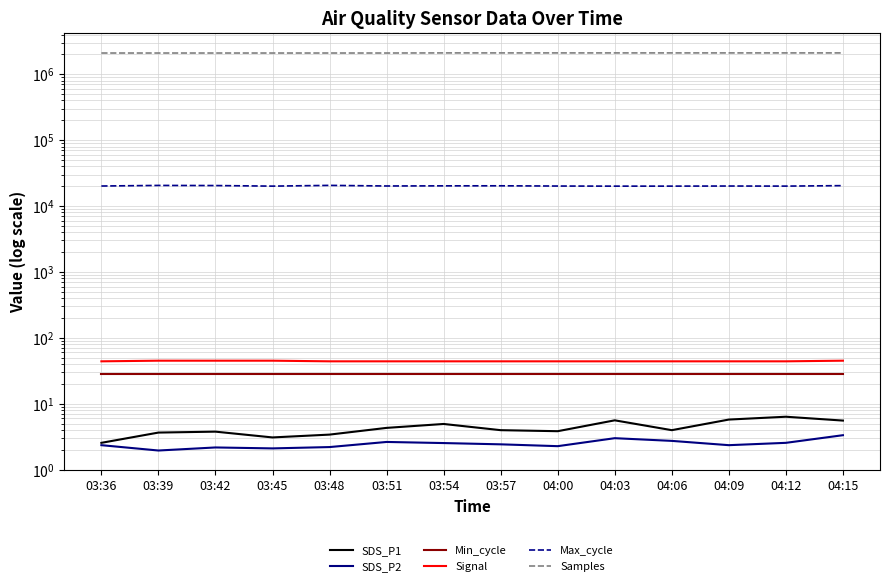

What is the greatest value displayed?

2107014.0